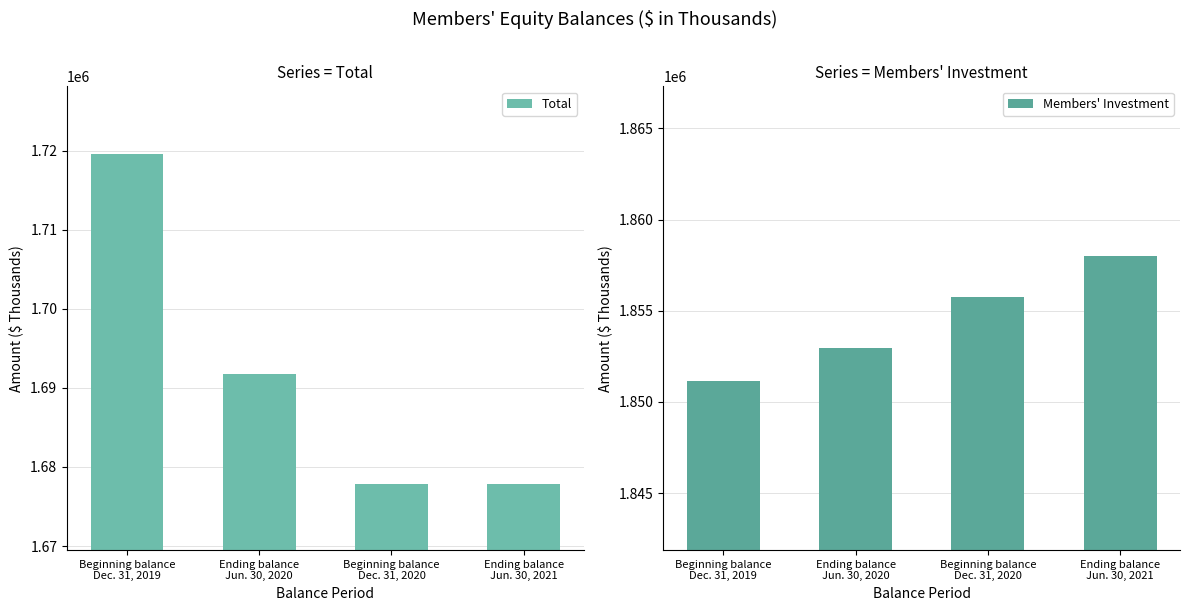

What is the approximate value of Members' Investment at Ending balance
Jun. 30, 2020?

1852960